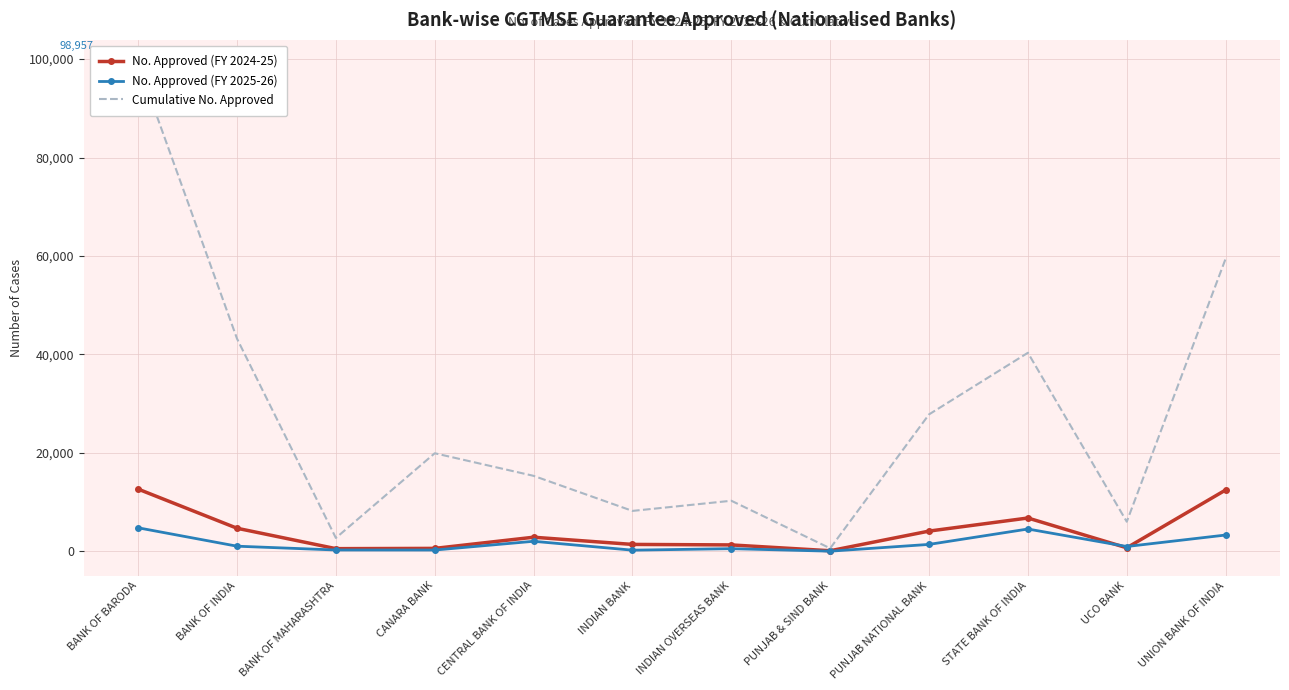

What is the difference between the second highest and minimum values in the Cumulative No. Approved series?

58819